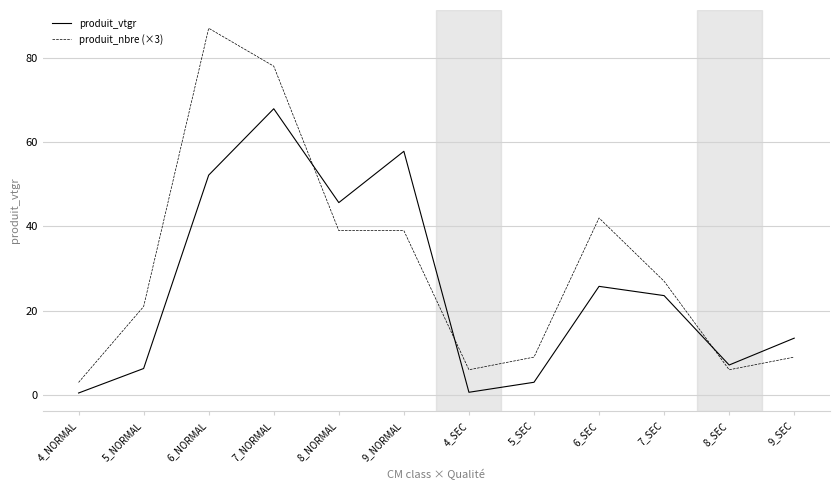

Between 5_NORMAL and 4_SEC, which series saw the biggest shift?

produit_nbre (×3)